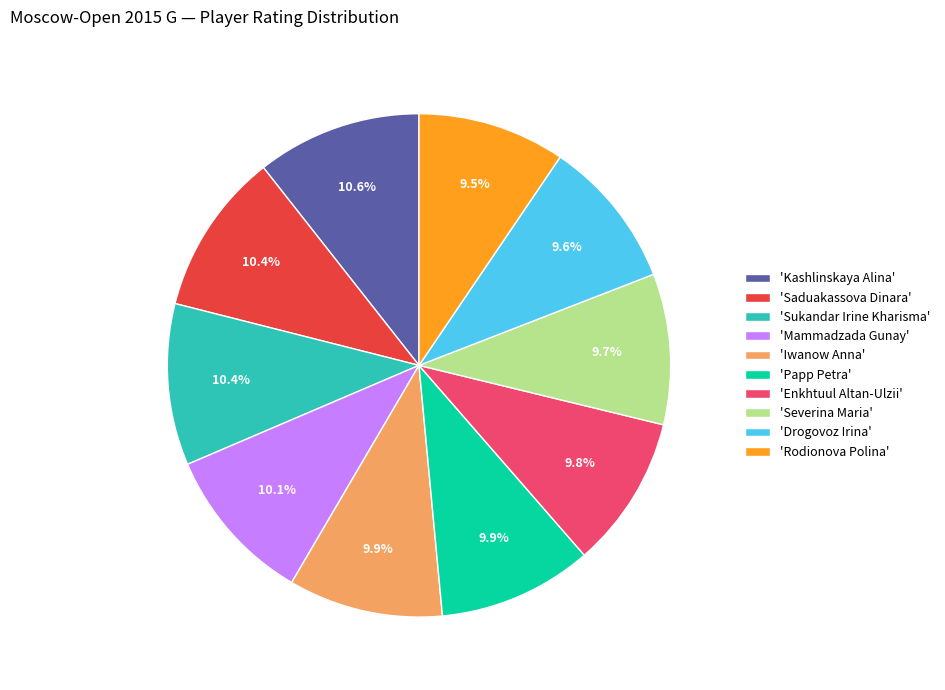

Is 'Papp Petra' the majority of the pie?

No